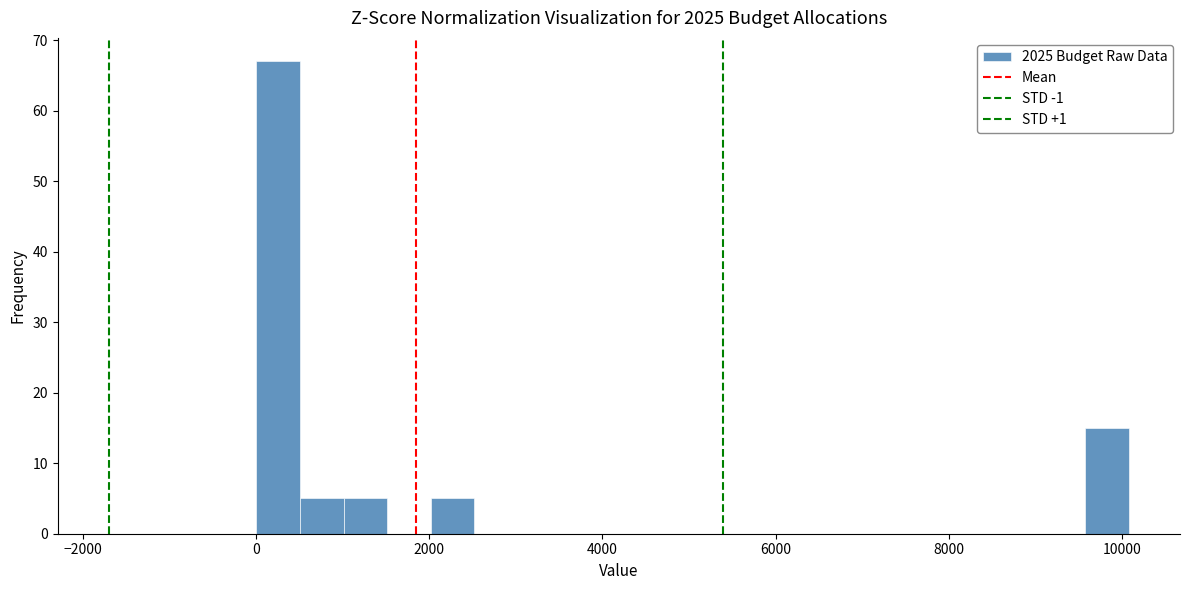

Around what value on the x-axis is the tallest bar? Give the approximate position of its centre, as read against the axis.

200